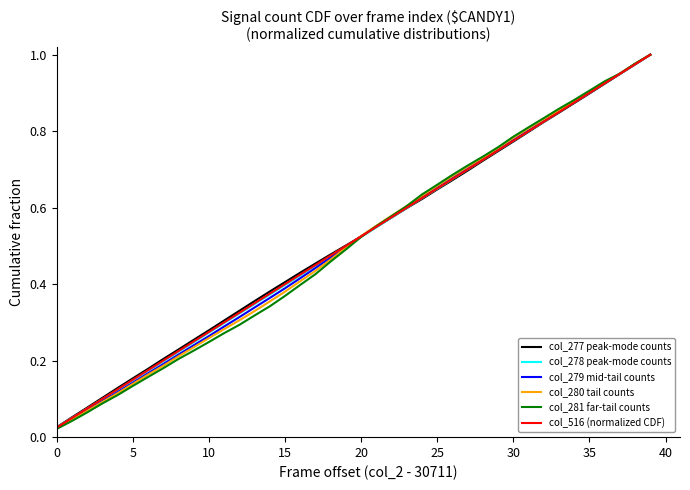

Which series has the largest range (max minus min)?

col_281 far-tail counts